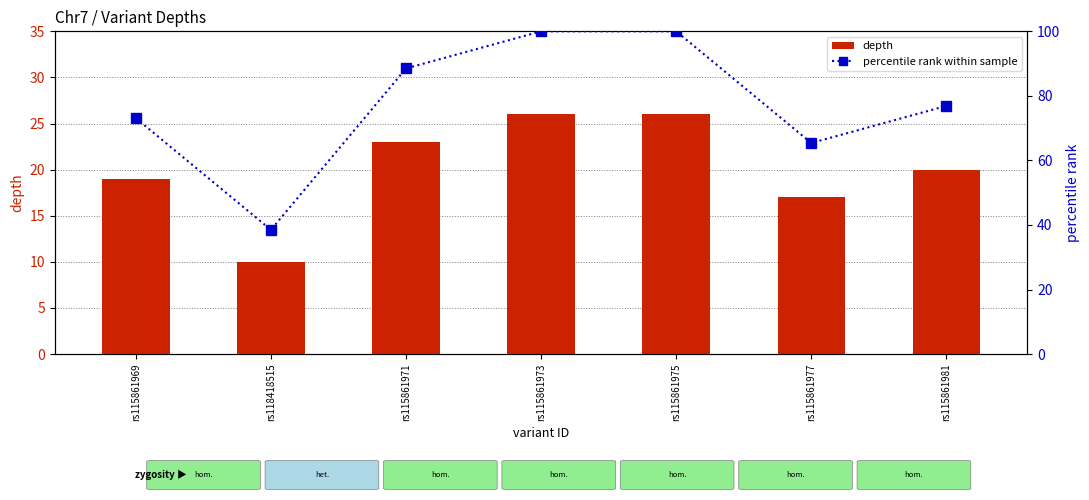

List the labels in order of percentile rank within sample value, smallest first.

rs118418515, rs115861977, rs115861969, rs115861981, rs115861971, rs115861973, rs115861975